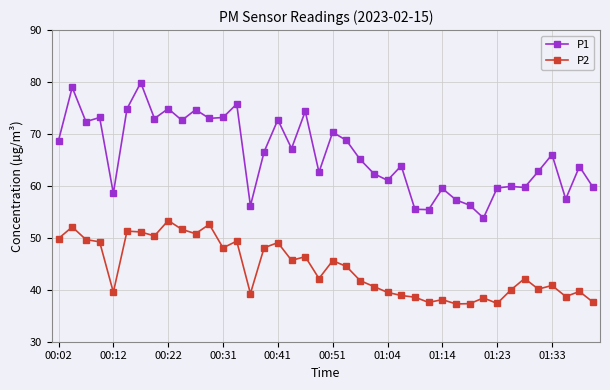

Is this an area chart (filled region under the line)?

No